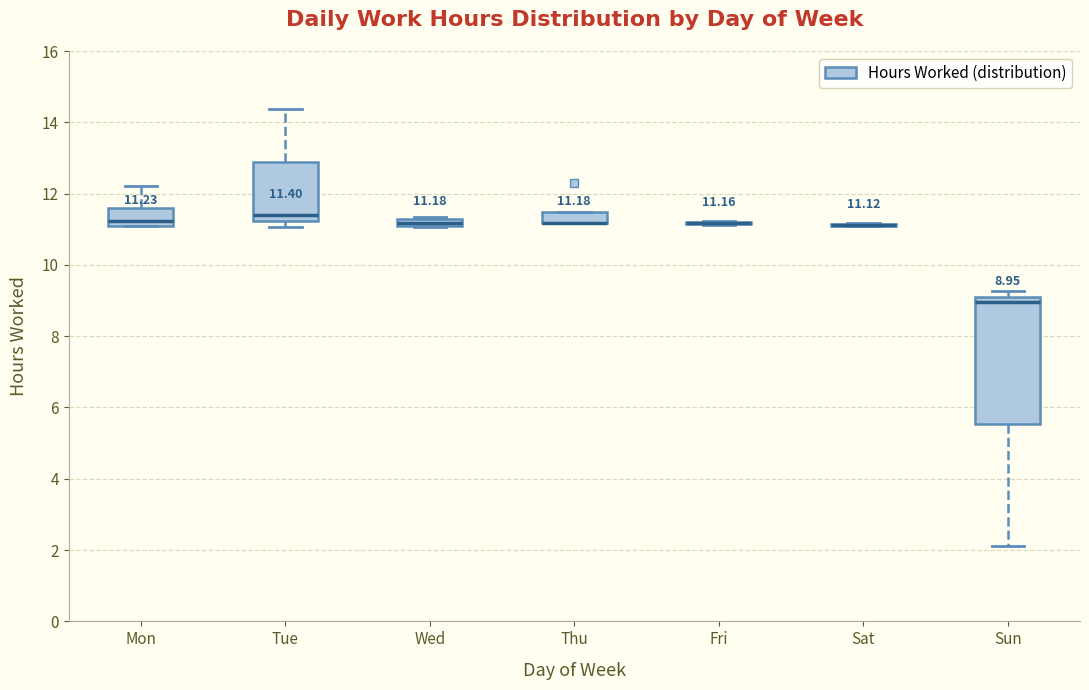

Comparing the boxes themselves (not the whiskers), which one is the tallest?

Sun